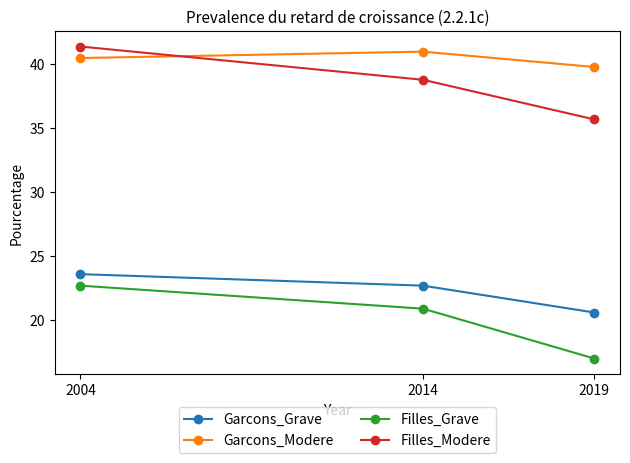

Is this an area chart (filled region under the line)?

No